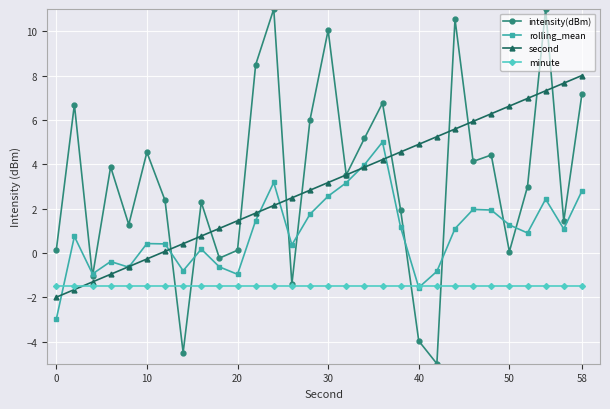

At how many categories does at least one series exceed 9?

4